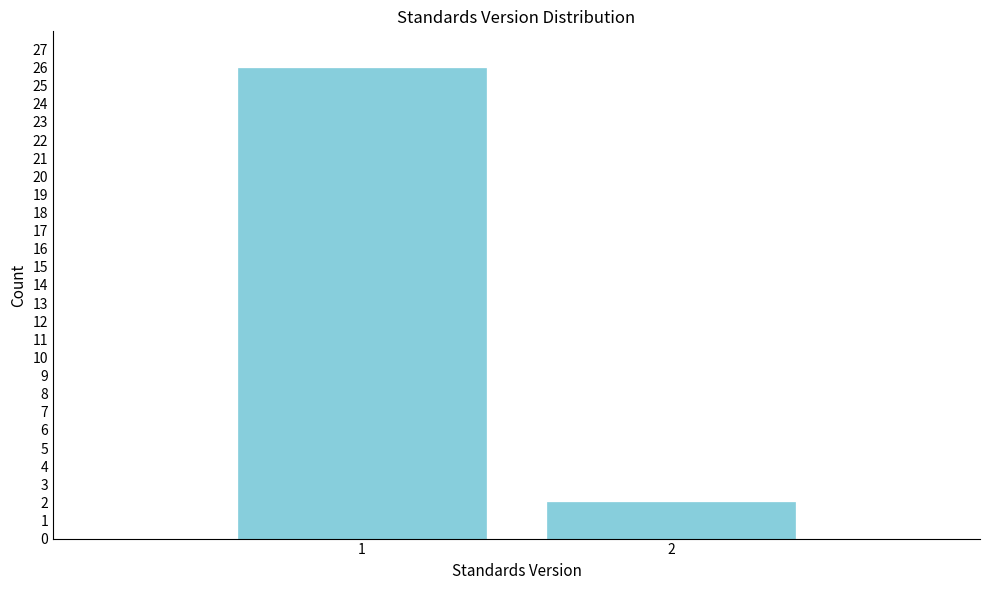

Reading right to left, extract all data points from this chart.

2=2	1=26